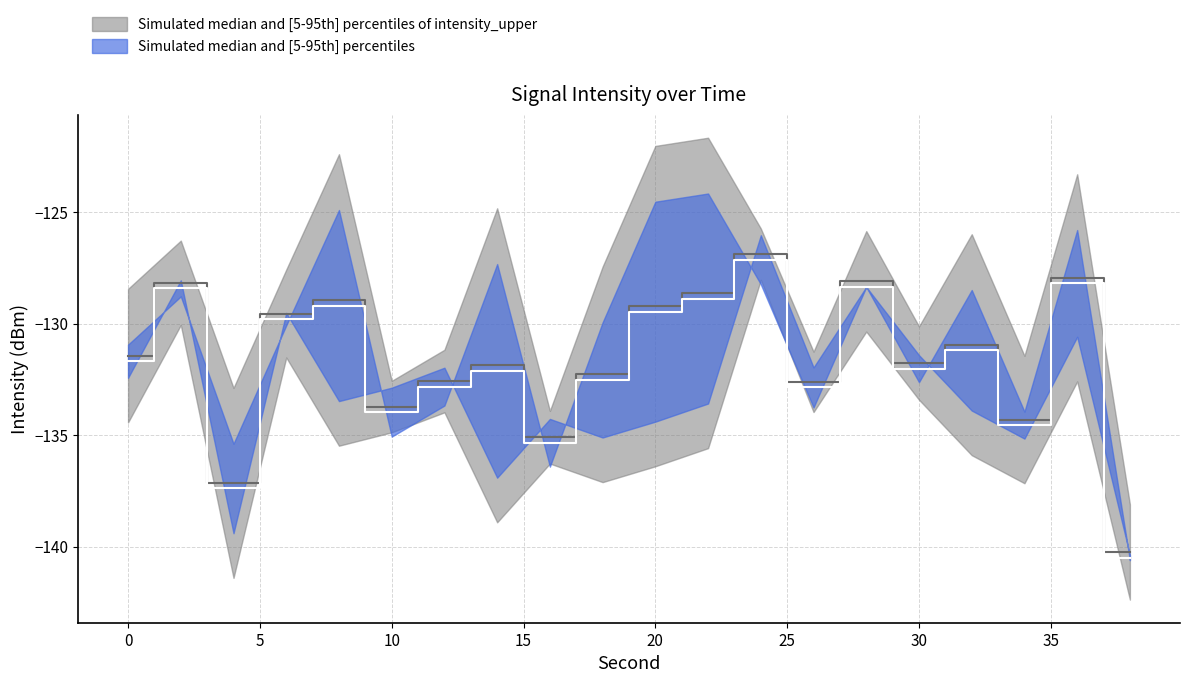

At which category does the chart reach its minimum across all series?

38